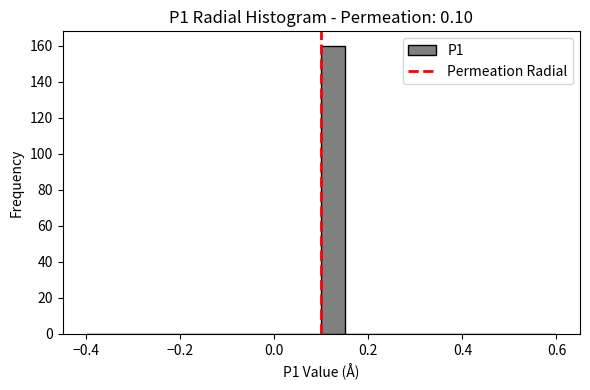

Read against the x-axis, roughly where is the centre of the tallest bar?

0.12